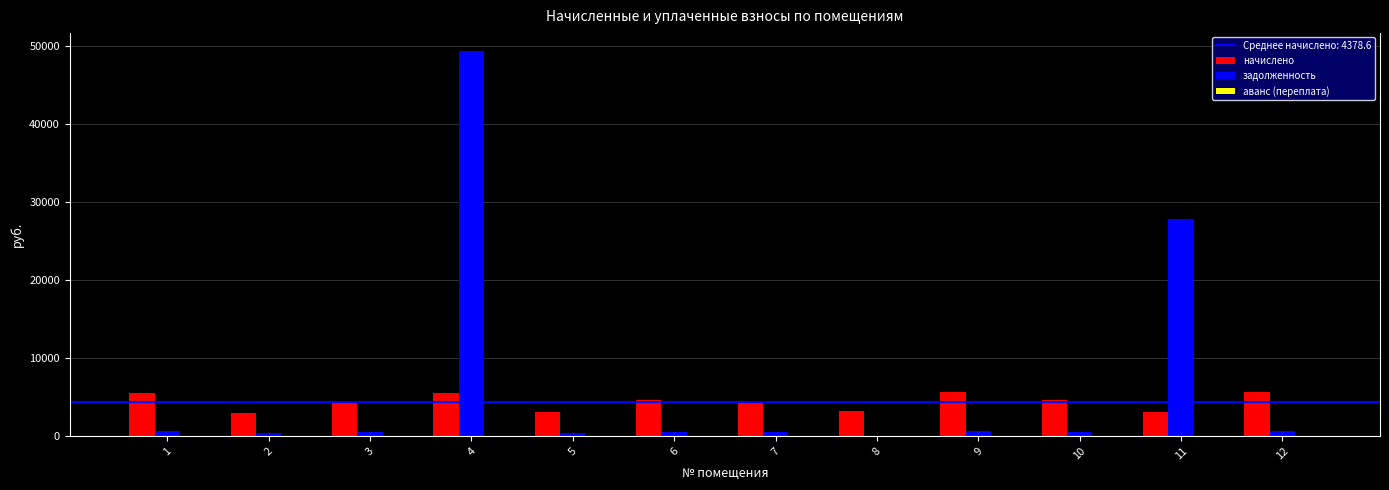

What is the difference between the задолженность values at 3 and 9?

122.4